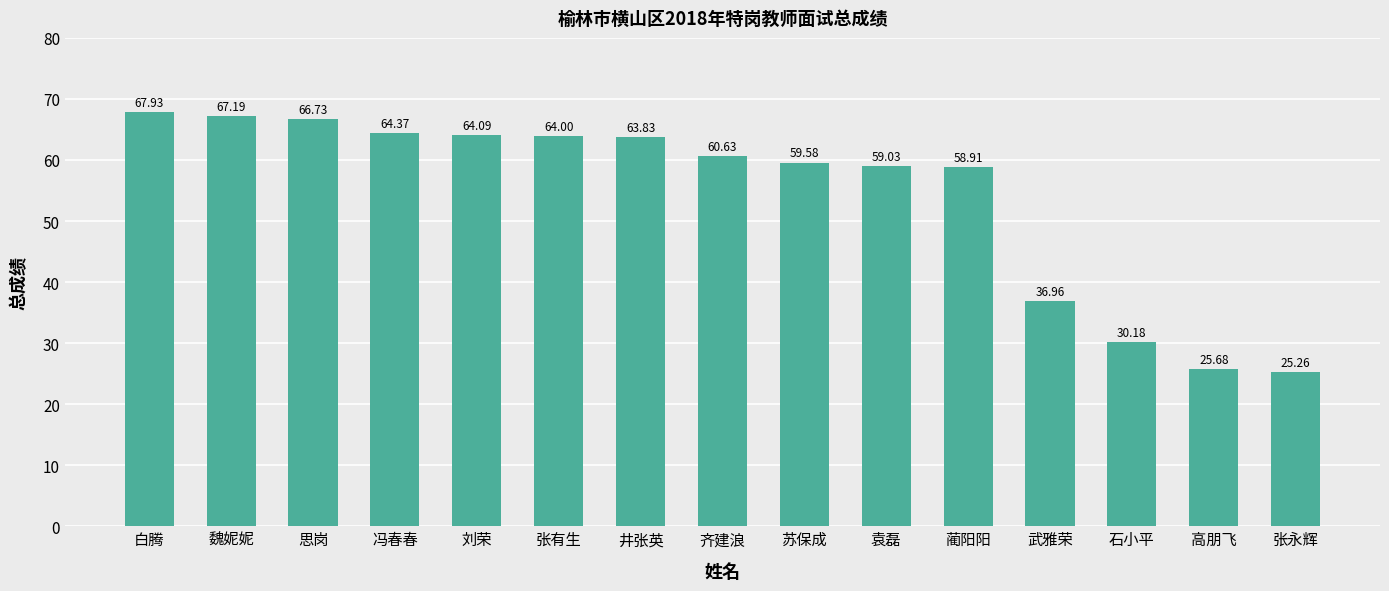

What is the change in value from 白腾 to 苏保成?

-8.3